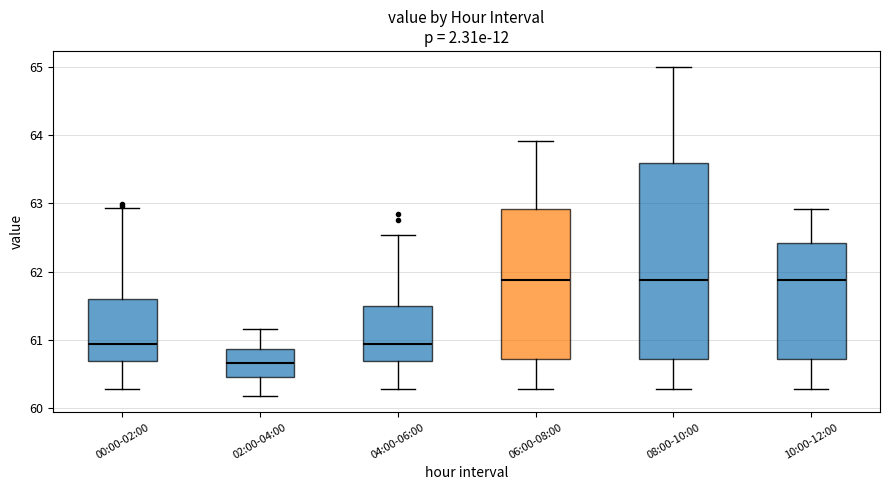

Where does the lower whisker of the box for 02:00-04:00 end on the y-axis? The values are not printed on the chart, so give them approximately, as read against the axis.

60.2